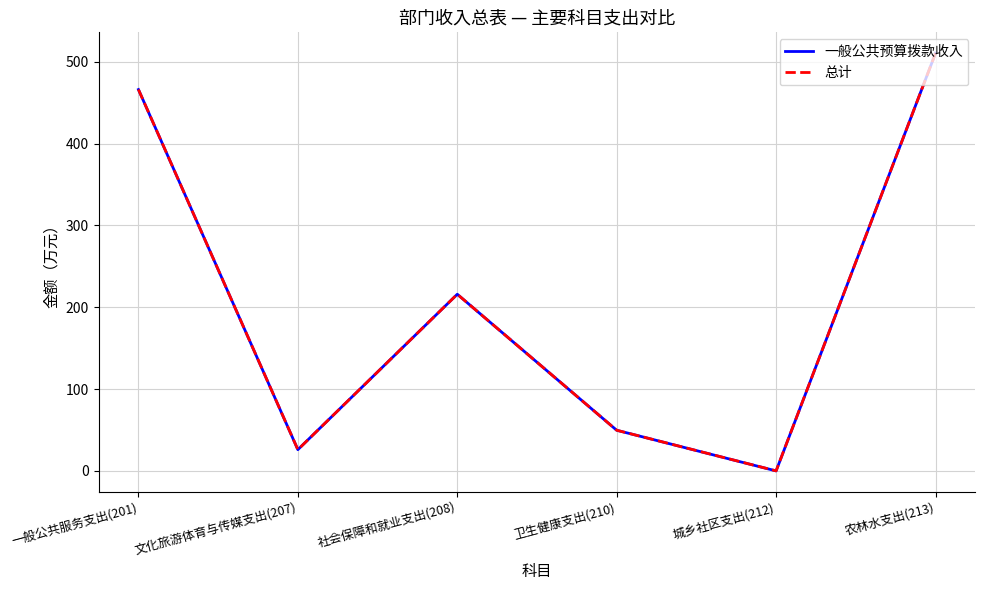

Where is the first local maximum for 一般公共预算拨款收入?

社会保障和就业支出(208)